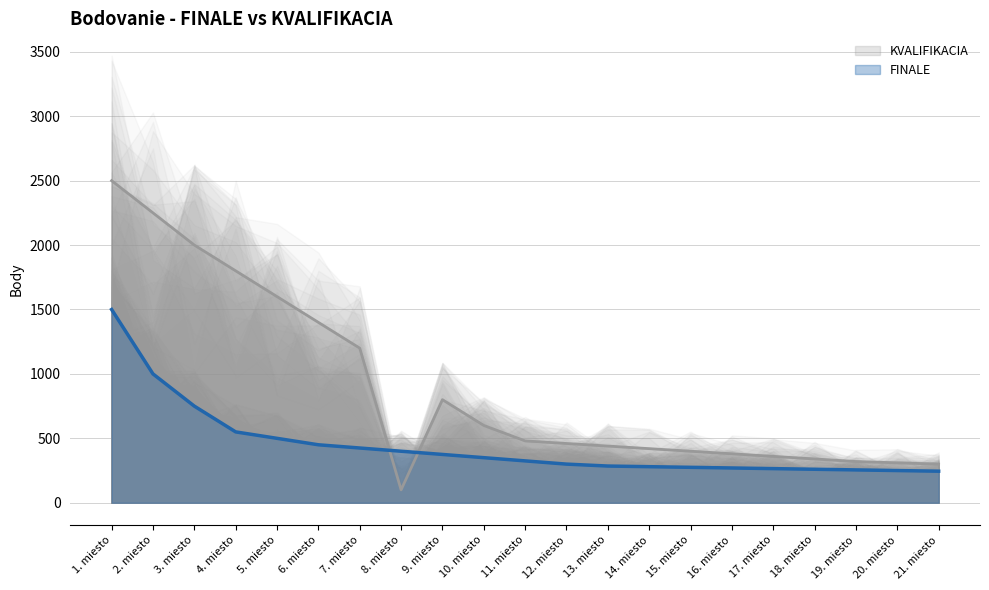

Between 7. miesto and 19. miesto, which series saw the biggest shift?

KVALIFIKACIA